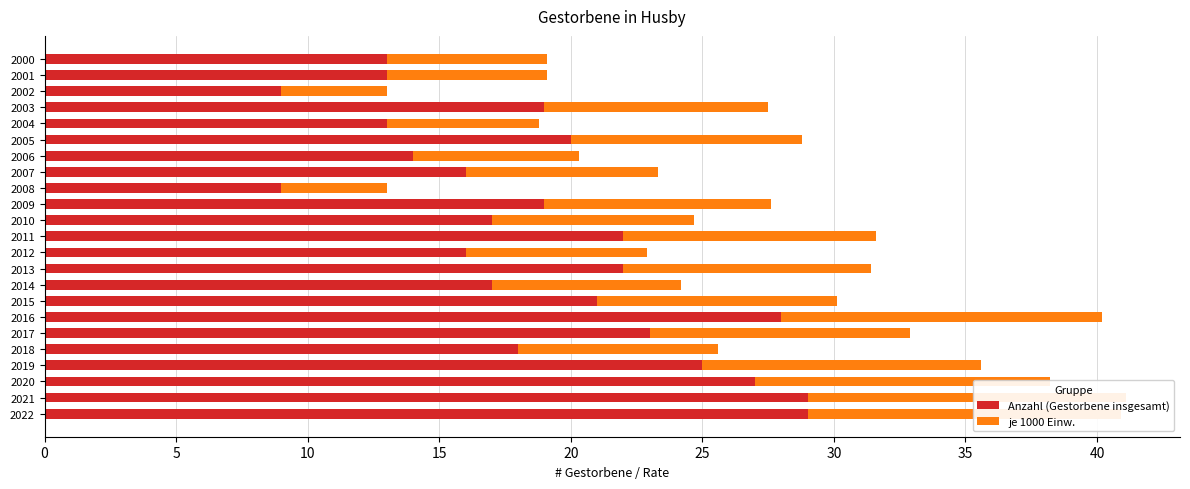

What is the average value of the Anzahl (Gestorbene insgesamt) series?

19.1